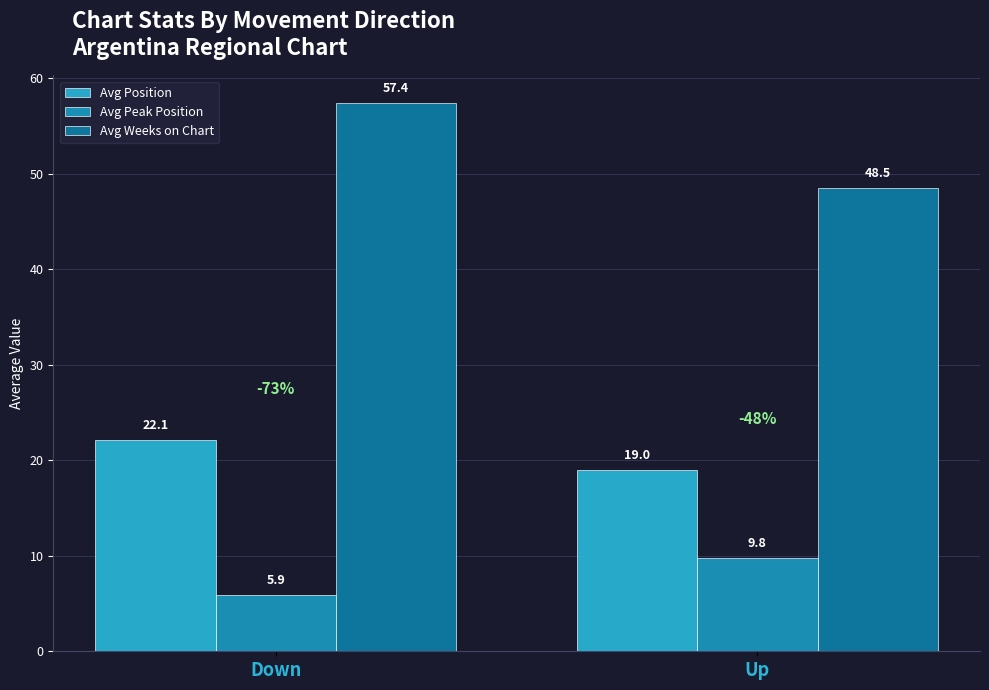

What is the sum of the Avg Position values at Up and Down?

41.1